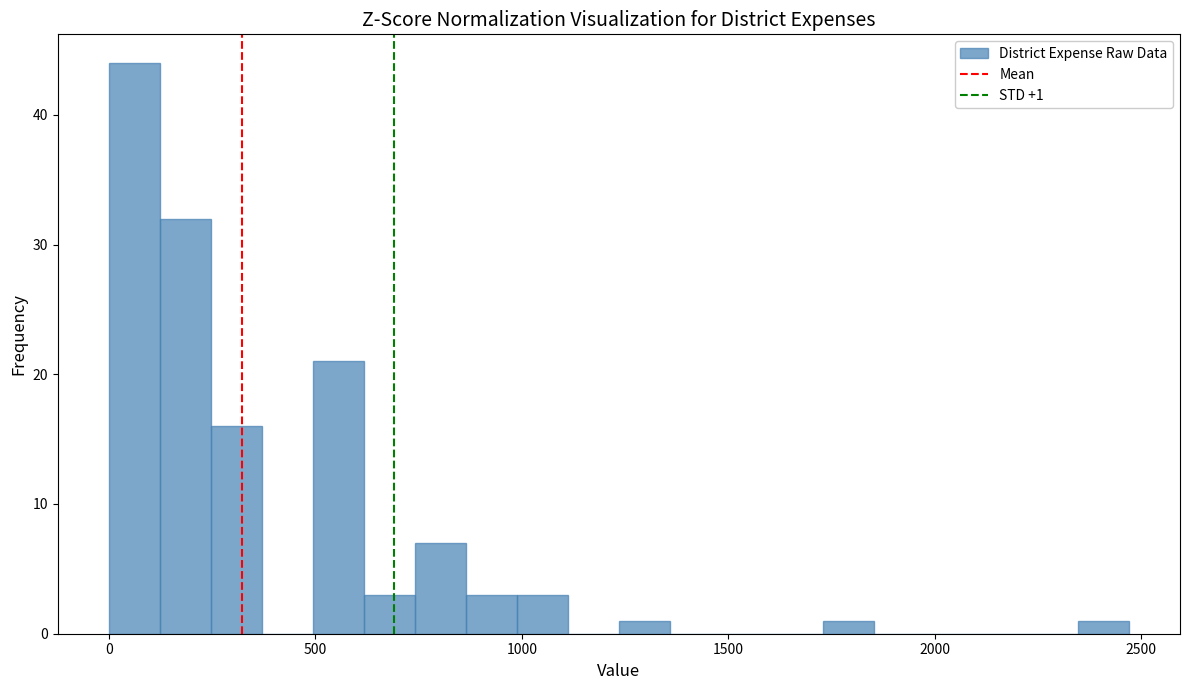

Around what value on the x-axis is the tallest bar? Give the approximate position of its centre, as read against the axis.

50